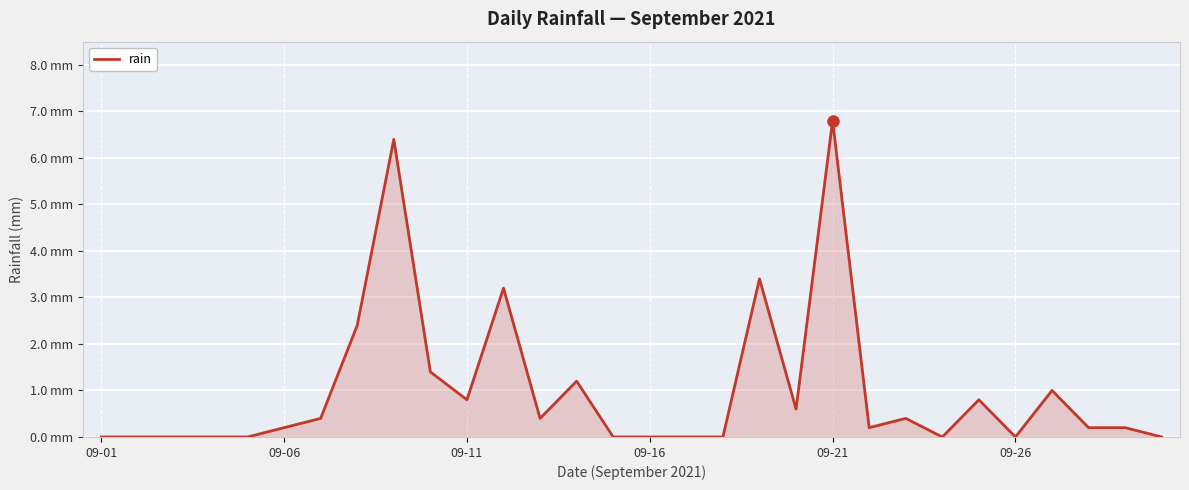

Does the chart have visible grid lines?

Yes